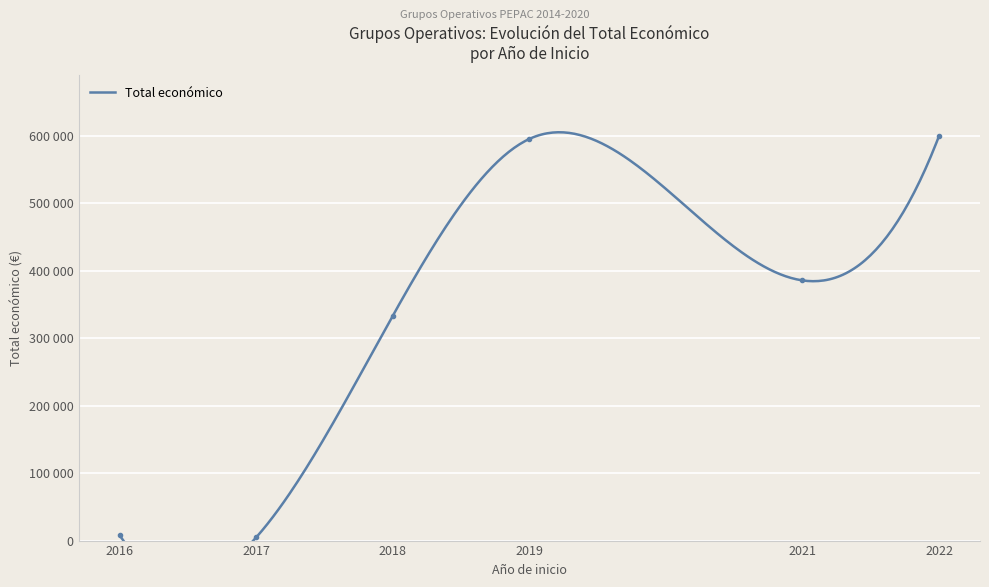

Rank the categories by value from lowest to highest.

2017, 2016, 2018, 2021, 2019, 2022